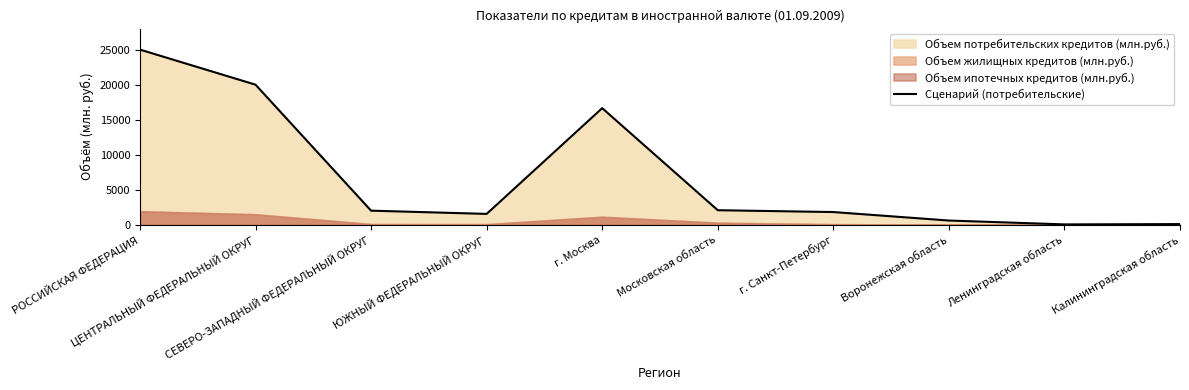

Which label corresponds to the largest value in the chart?

РОССИЙСКАЯ ФЕДЕРАЦИЯ